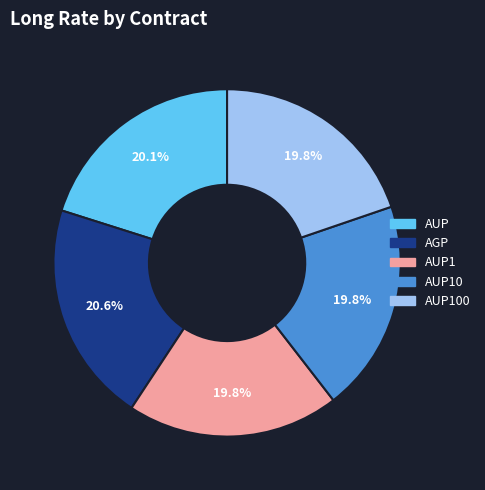

To the nearest percent, what percentage of the pie is AUP10?

20%